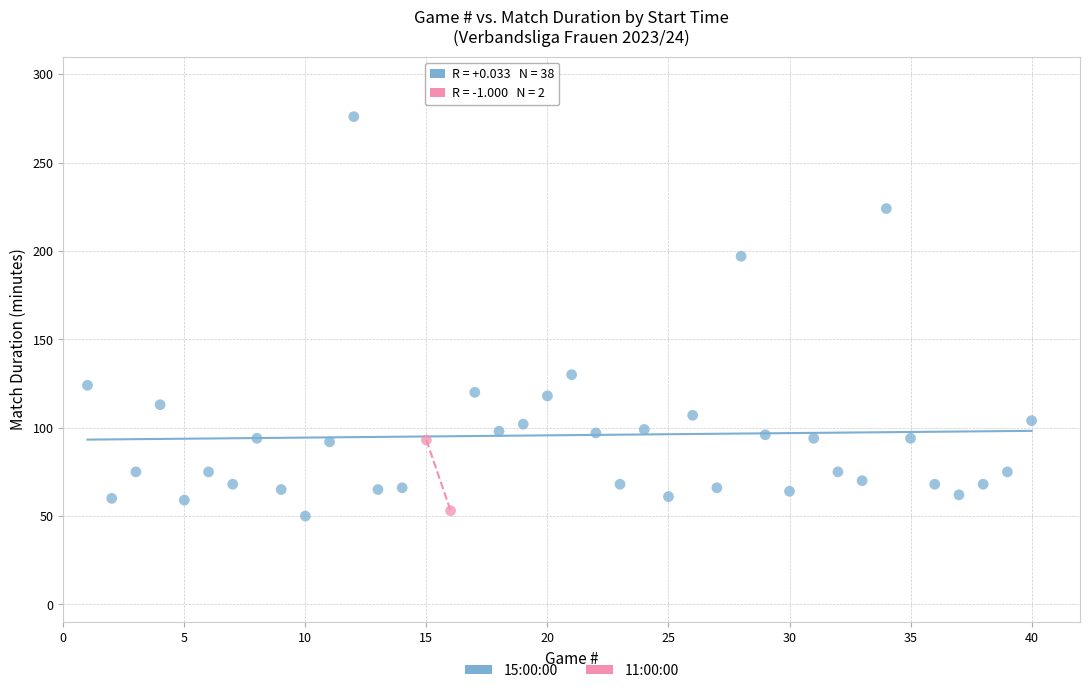

What are all the series names shown in the legend?

15:00:00, 11:00:00